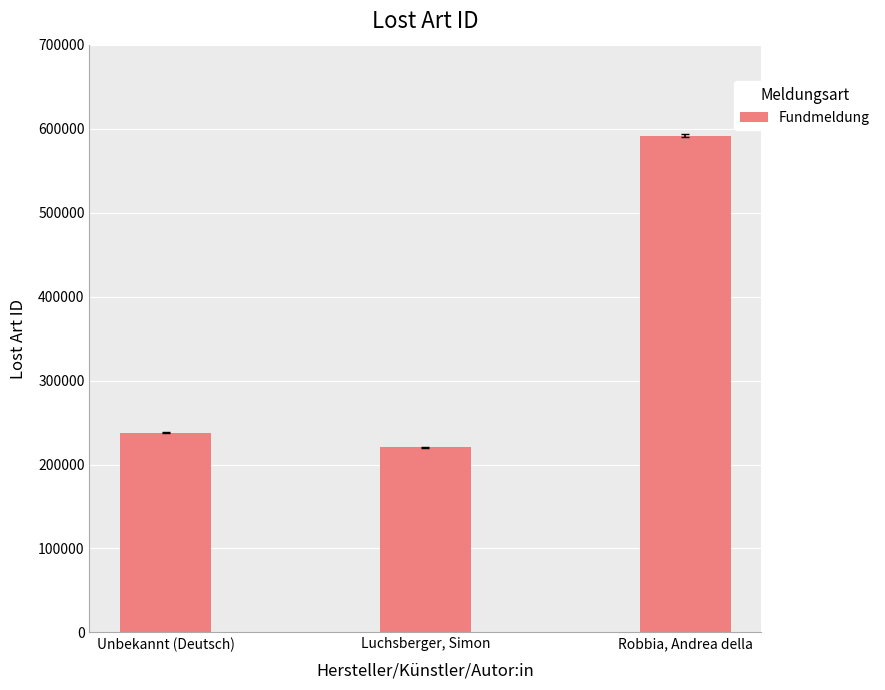

How many distinct data groups are displayed?

1